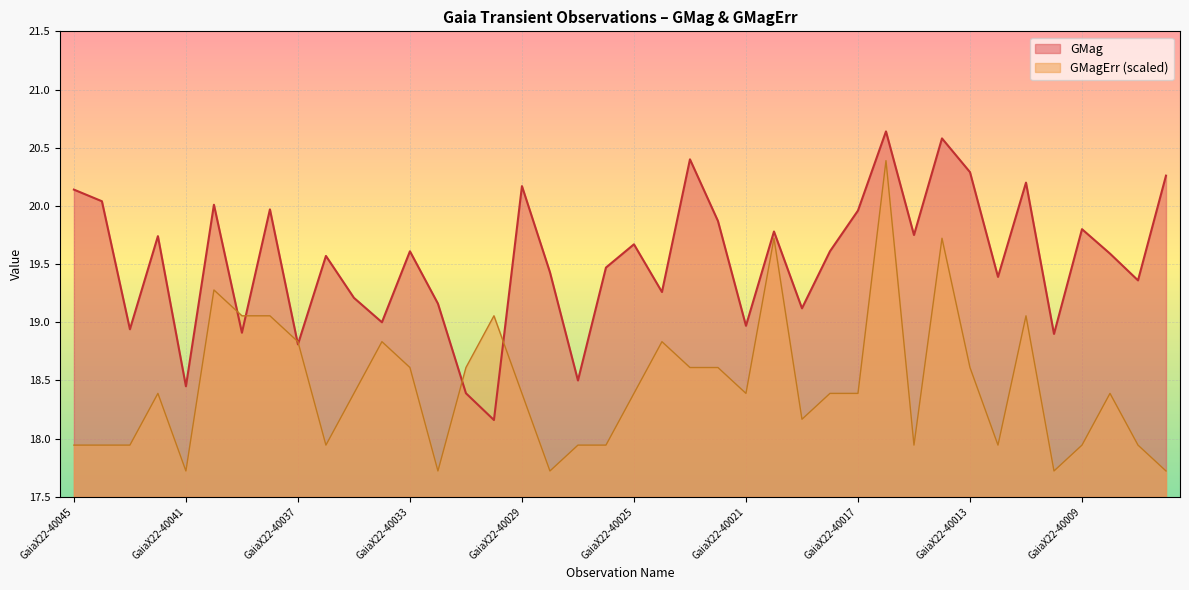

Is it true that GMagErr equals 29.7 at GaiaX22-40008?

False